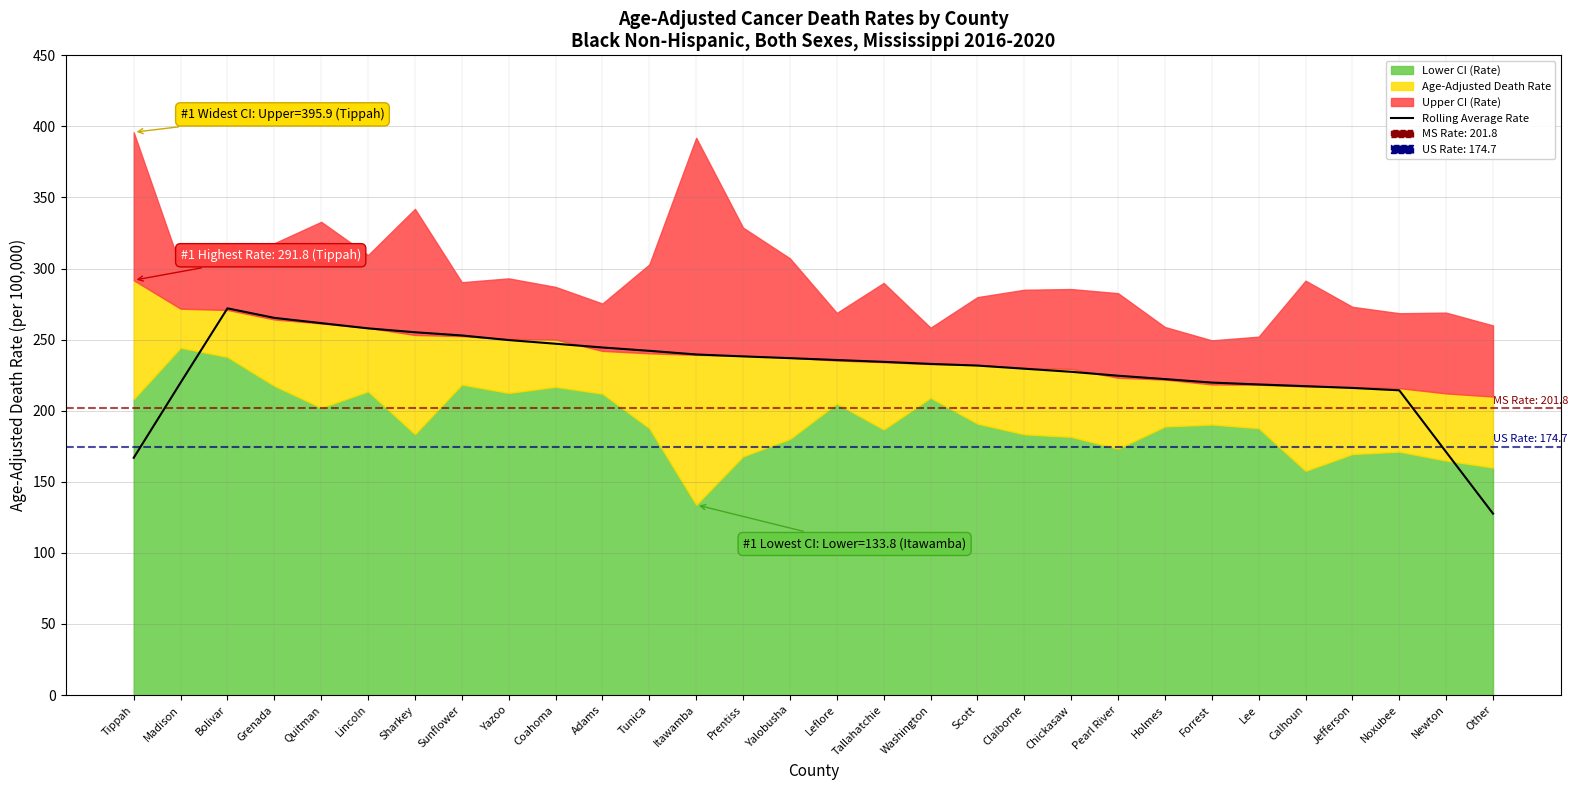

Reading left to right, extract all data points from this chart.

Tippah=166.9	Madison=219.7	Bolivar=272.0	Grenada=265.3	Quitman=261.6	Lincoln=257.9	Sharkey=255.2	Sunflower=252.9	Yazoo=249.7	Coahoma=247.1	Adams=244.5	Tunica=242.1	Itawamba=239.6	Prentiss=238.2	Yalobusha=237.0	Leflore=235.7	Tallahatchie=234.4	Washington=232.9	Scott=231.8	Claiborne=229.6	Chickasaw=227.4	Pearl River=224.6	Holmes=222.3	Forrest=219.8	Lee=218.5	Calhoun=217.3	Jefferson=216.0	Noxubee=214.4	Newton=170.9	Other=127.6